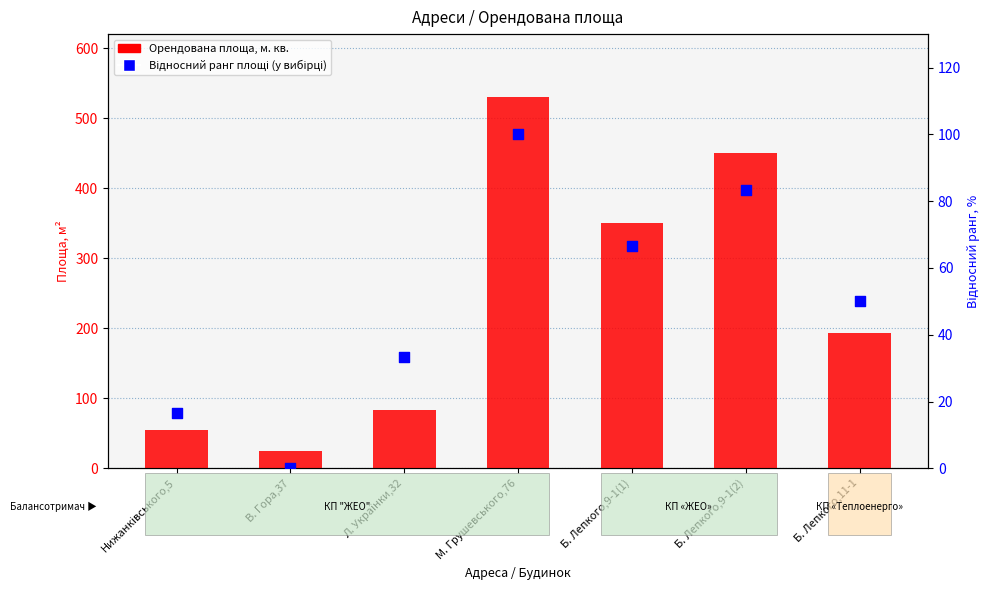

Which series has the largest total across all categories?

Орендована площа, м. кв.